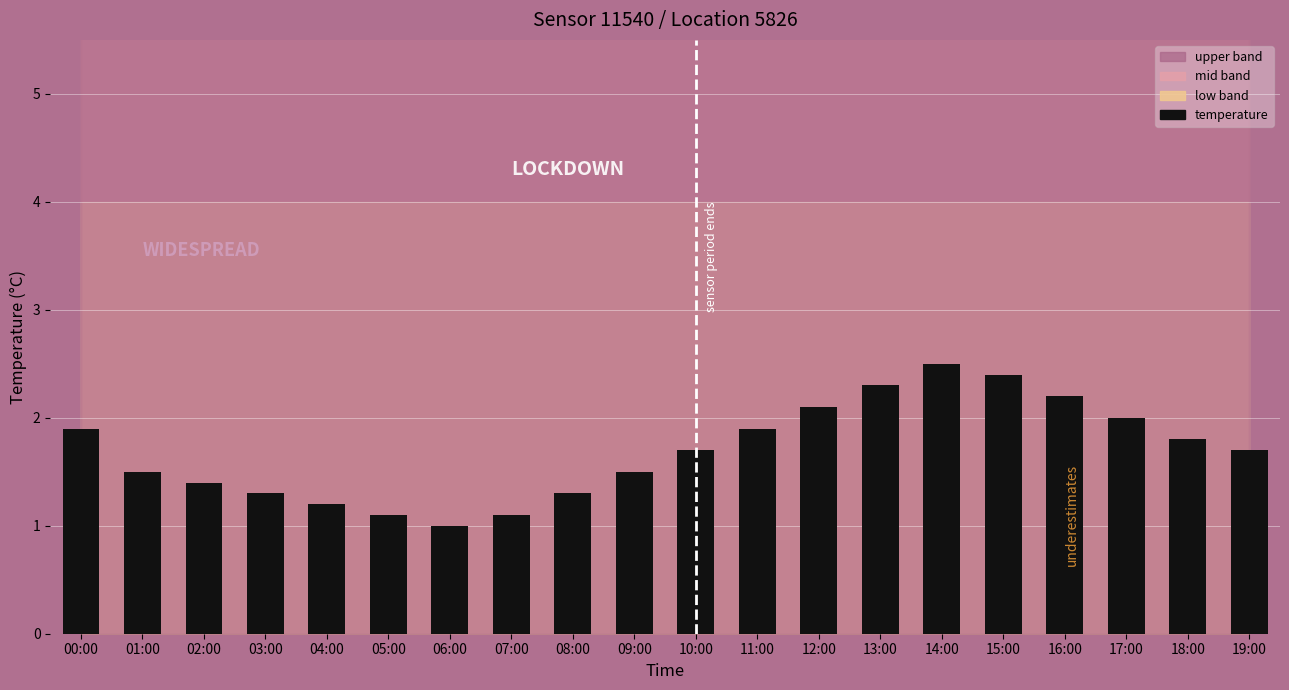

Approximately how many times larger is the value at 18:00 compared to 05:00?

1.6